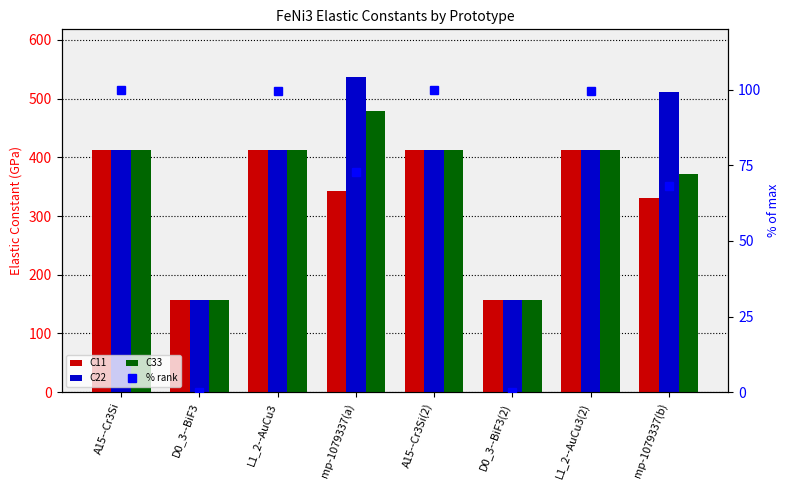

List the series in order of their peak value, highest first.

C22, C33, C11, % rank